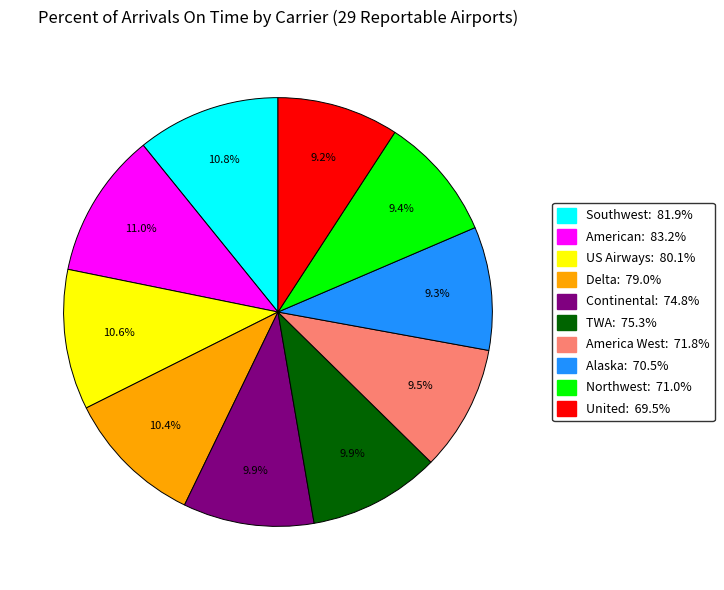

Is there a majority slice in this chart?

No